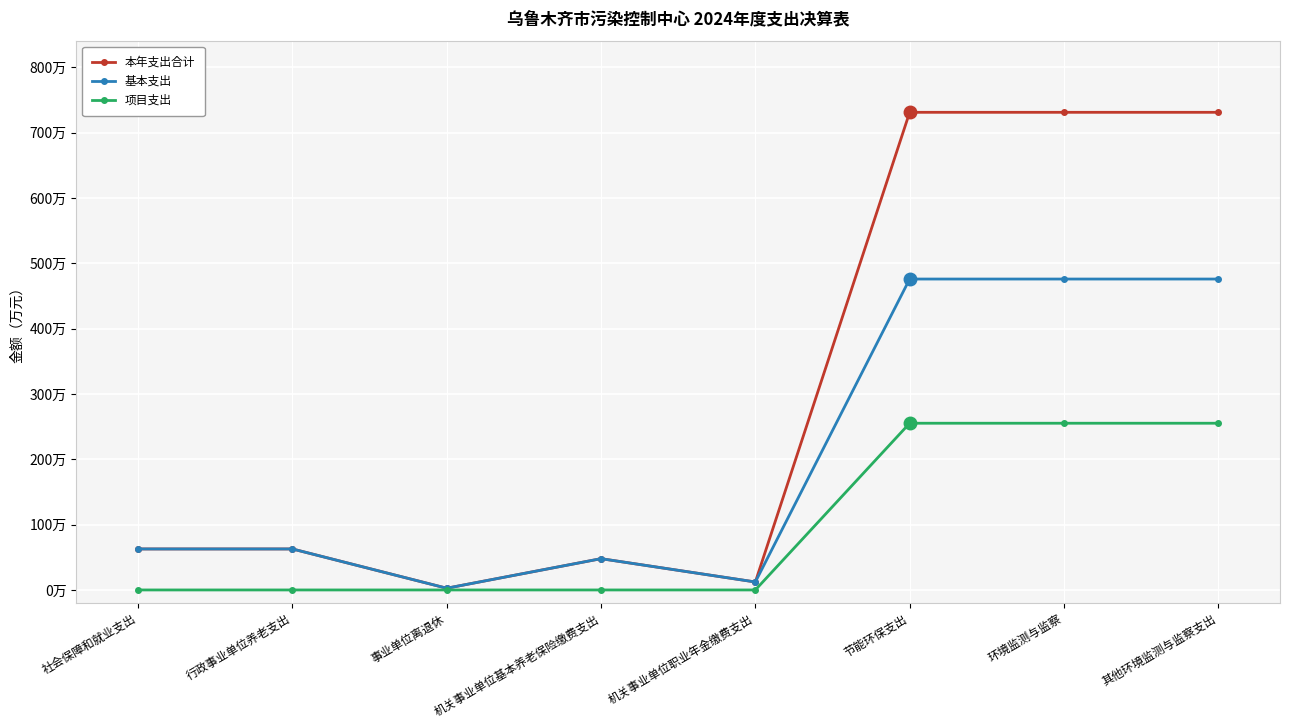

Rank the series by their maximum value, from highest to lowest.

本年支出合计, 基本支出, 项目支出